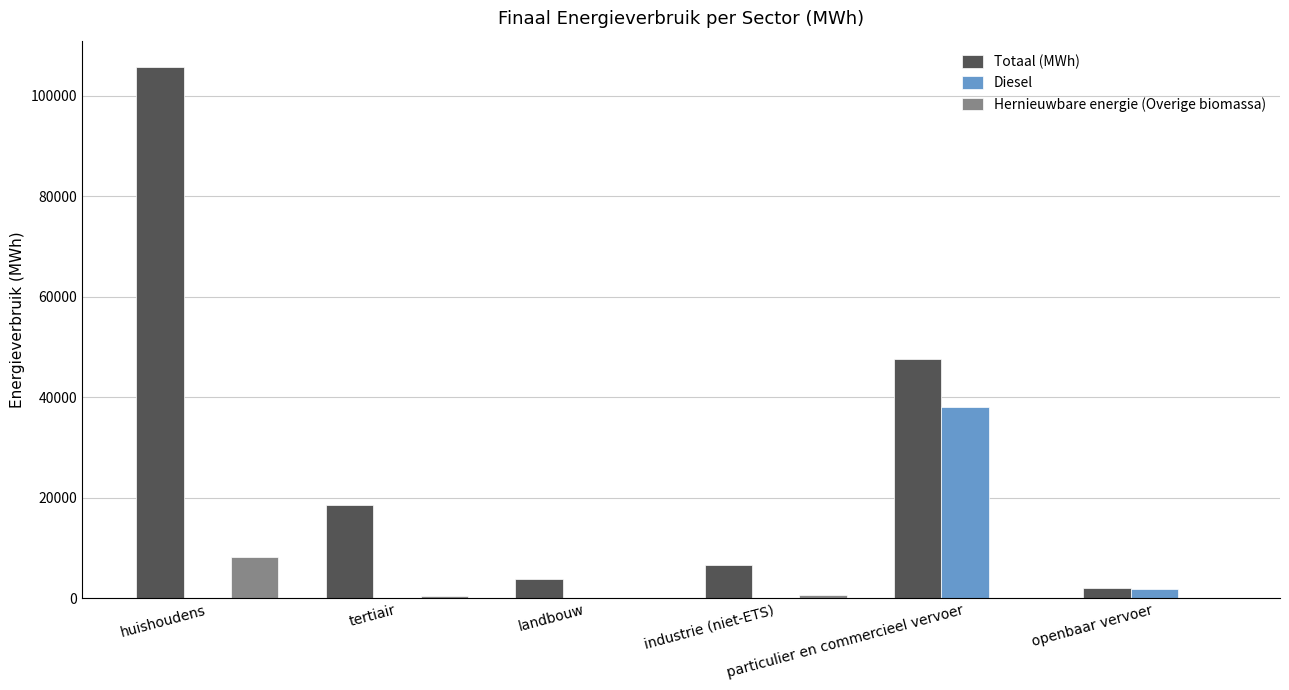

What is the maximum value shown in the chart?

105638.4